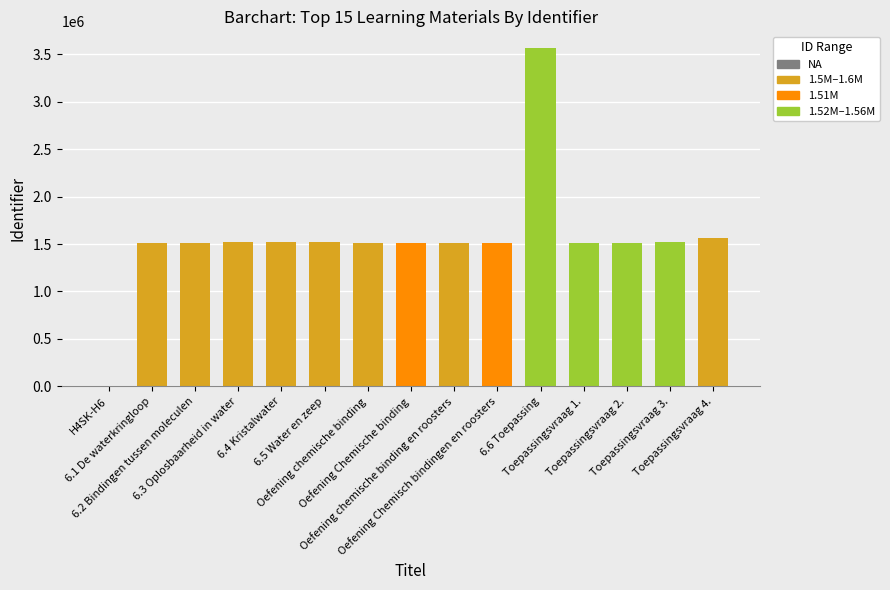

What is the sum of all values?

23320296